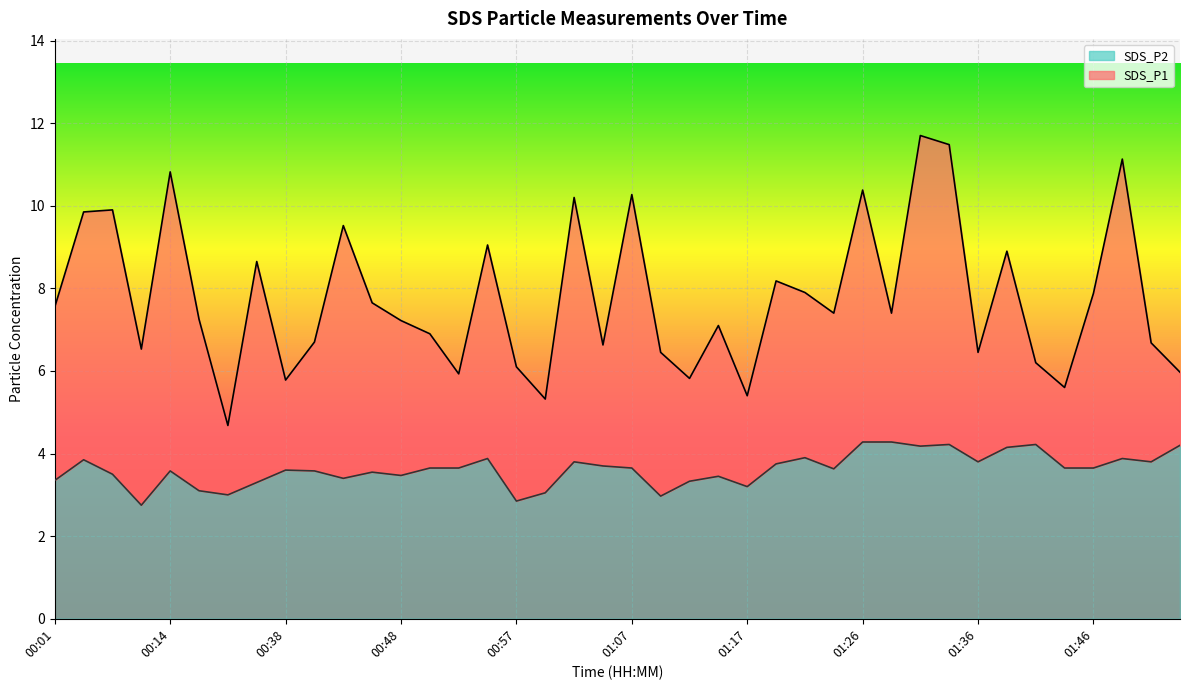

Which category has the highest value in the SDS_P2 series?

01:26